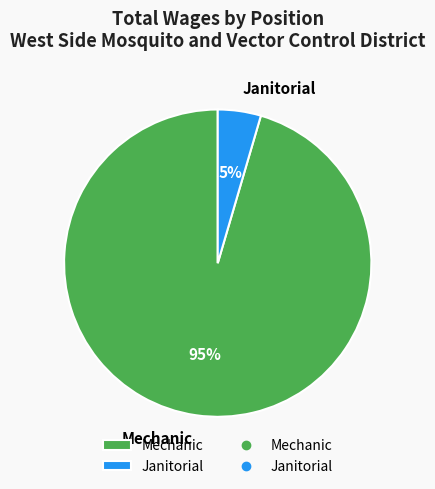

How many slices are in this pie chart?

2